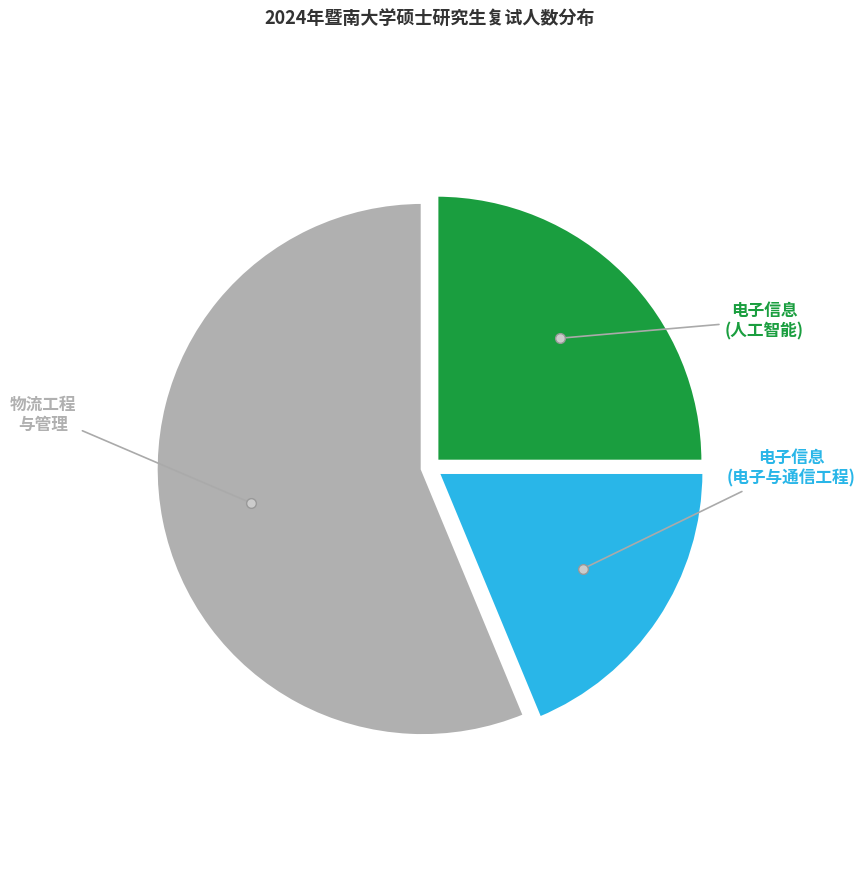

Does any single category account for the majority?

Yes